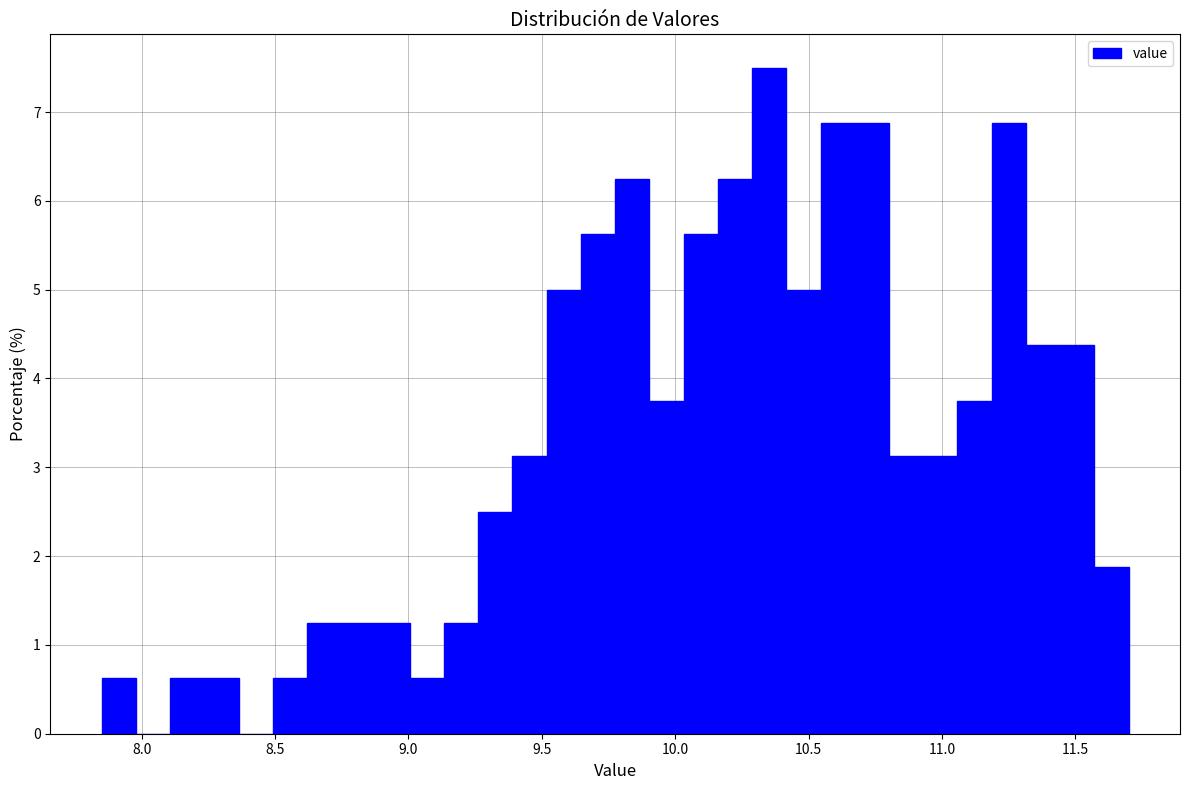

Read against the x-axis, roughly where is the centre of the tallest bar?

10.35